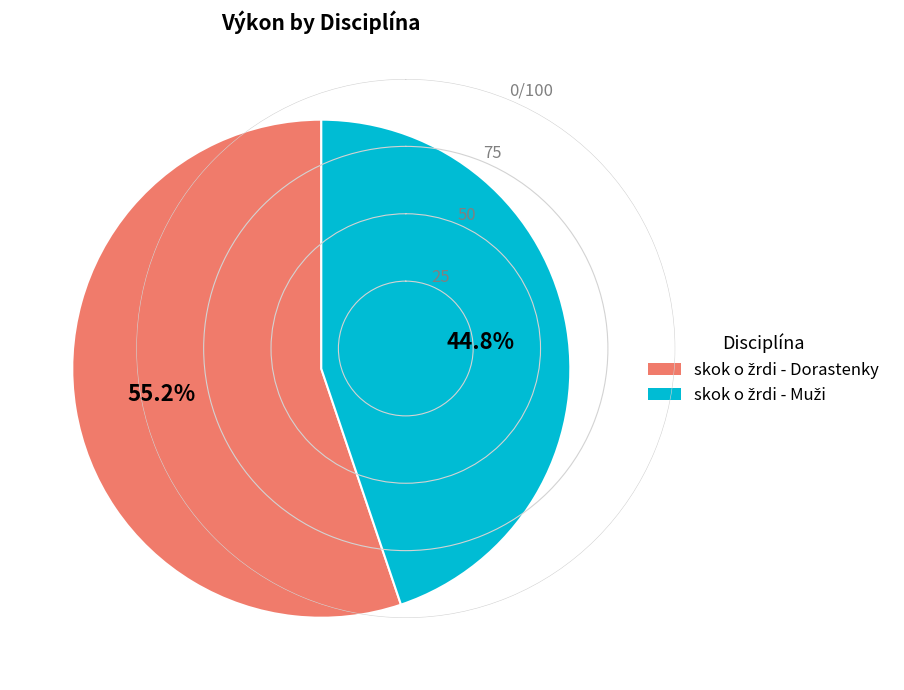

Is there a majority slice in this chart?

Yes